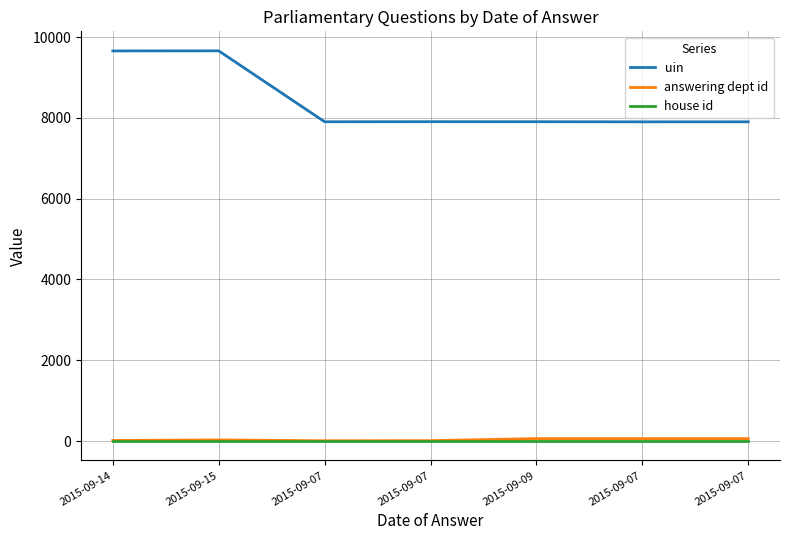

How many interior local valleys does the uin series have?

2